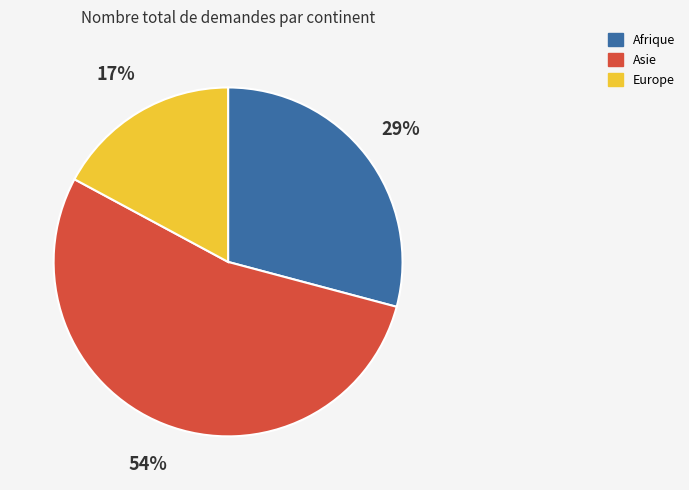

Rank the categories by value from highest to lowest.

Asie, Afrique, Europe